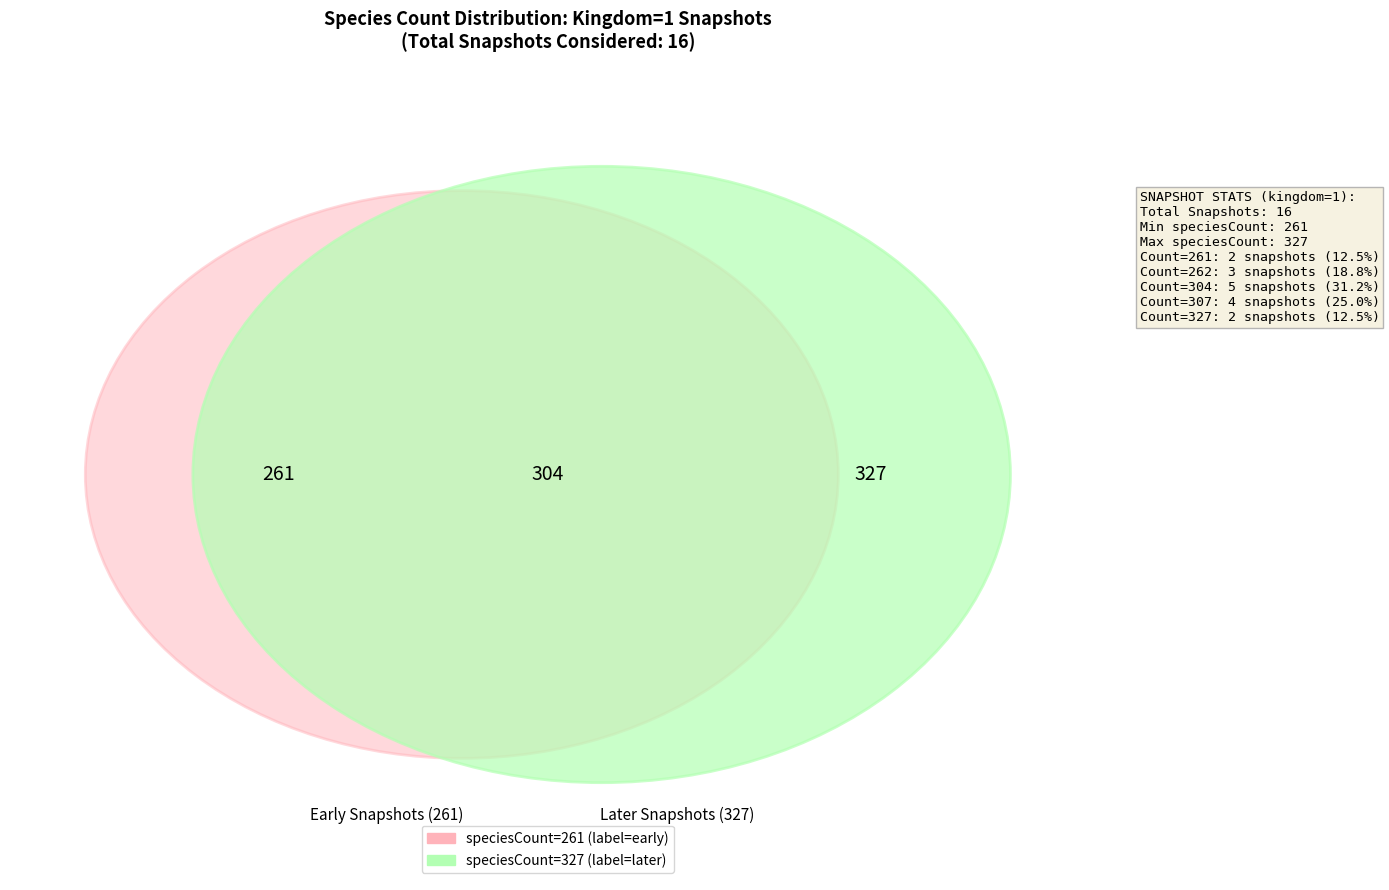

To the nearest percent, what is the average slice percentage?

6%